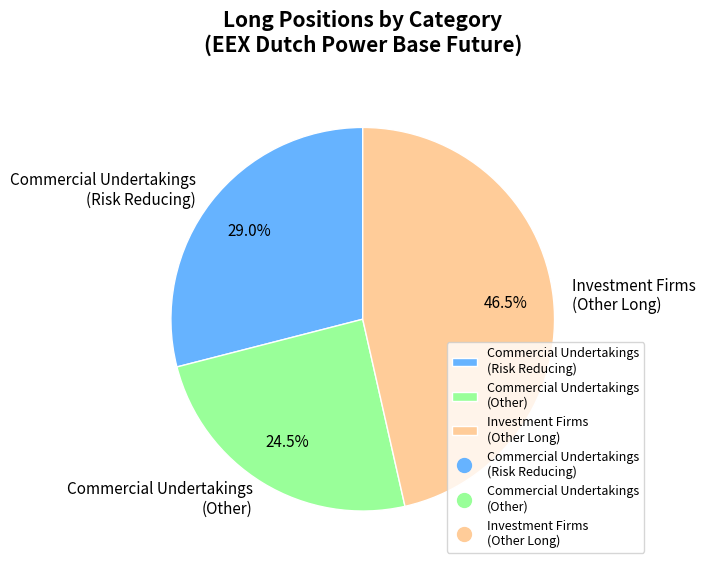

Is Commercial Undertakings (Risk Reducing) the majority of the pie?

No